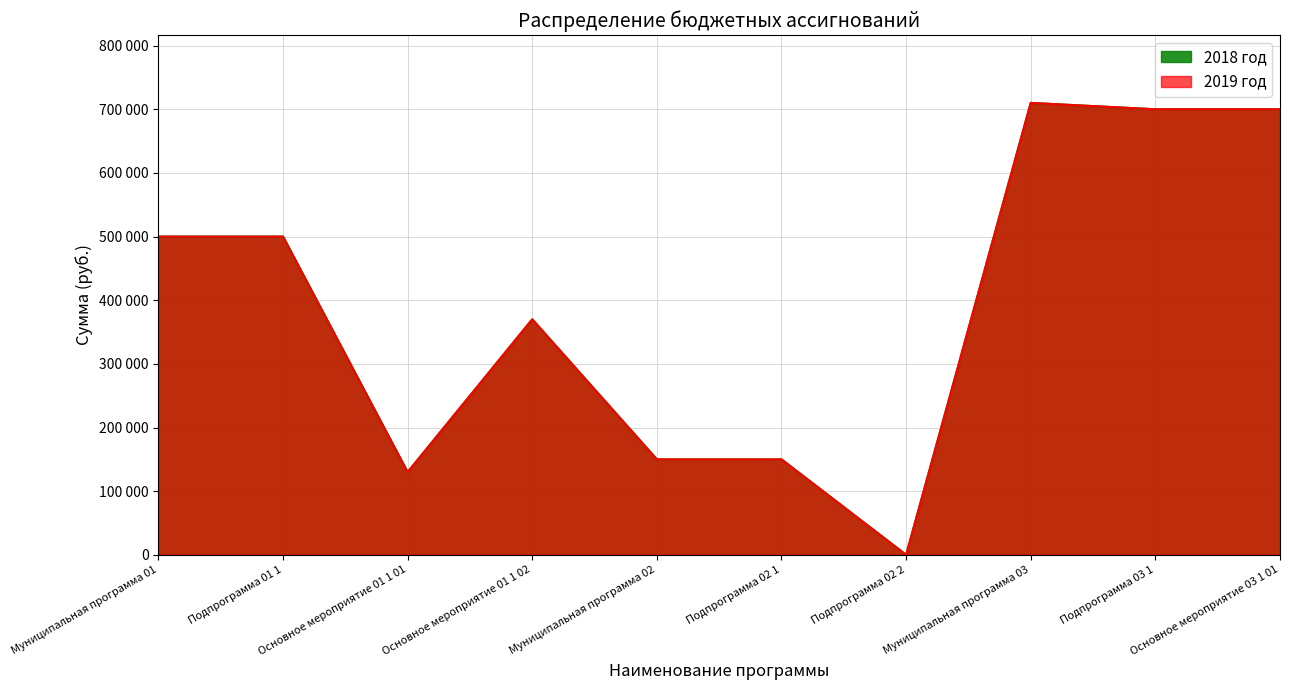

What position from the right is Основное мероприятие 01 1 01?

8